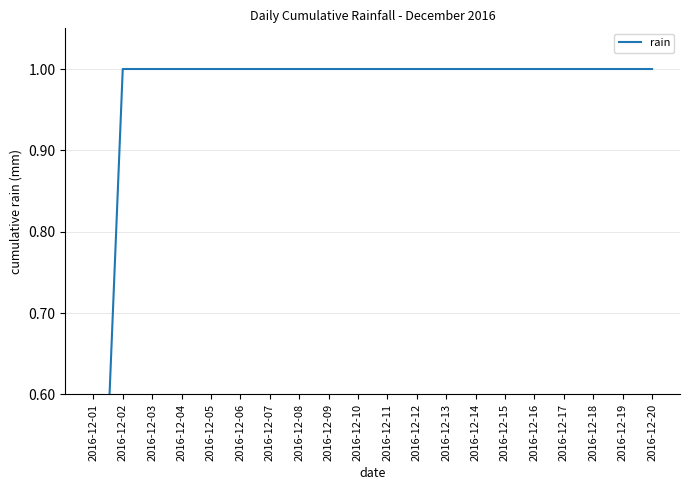

The chart shows a value of 1.0 at 2016-12-11. True or false?

True